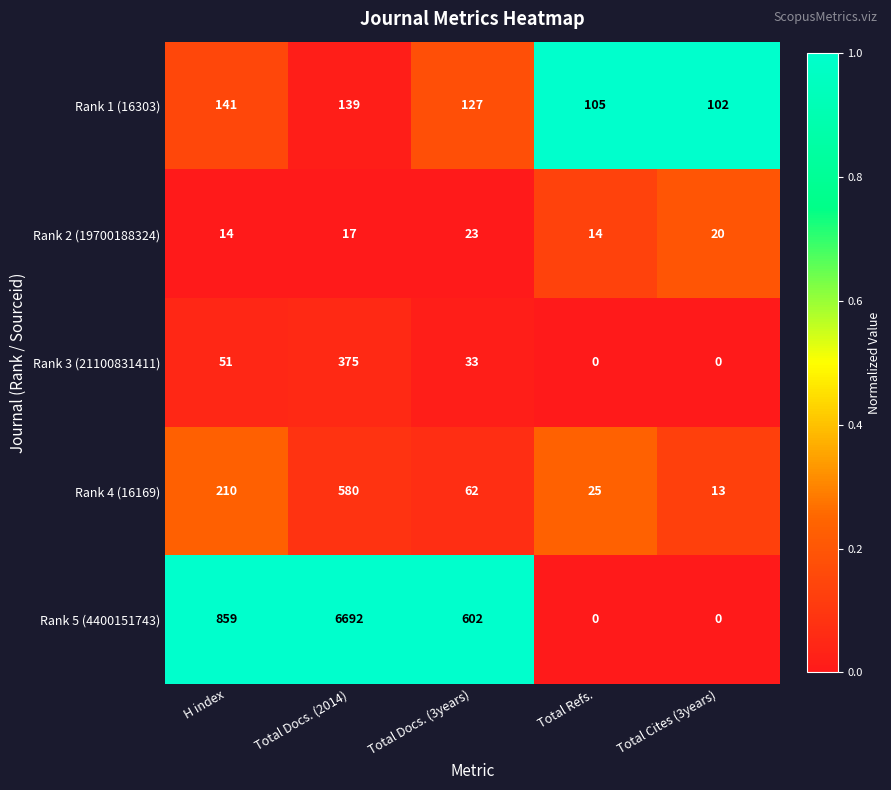

What is the spread (max minus min) of values at Total Cites (3years)?

102